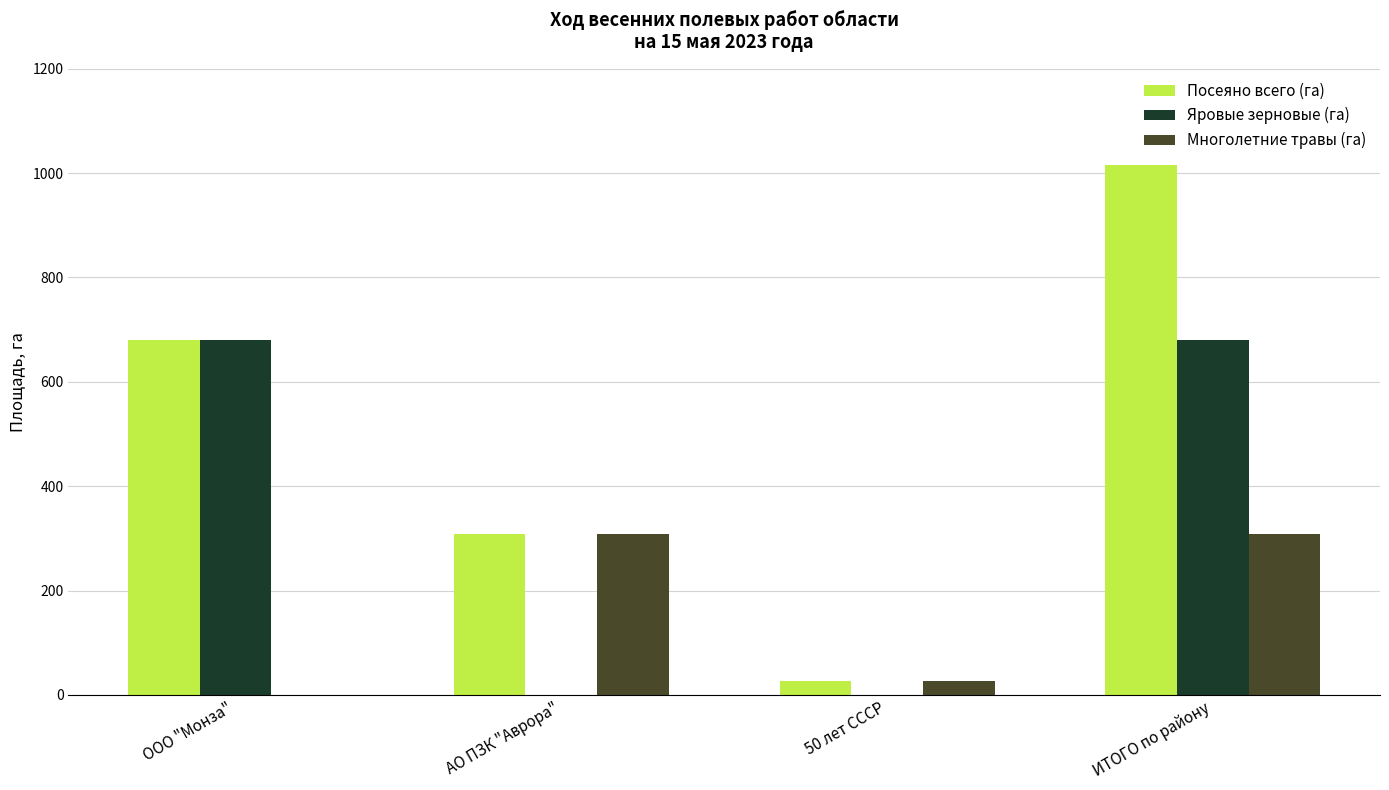

What is the total value across all series at ООО "Монза"?

1360